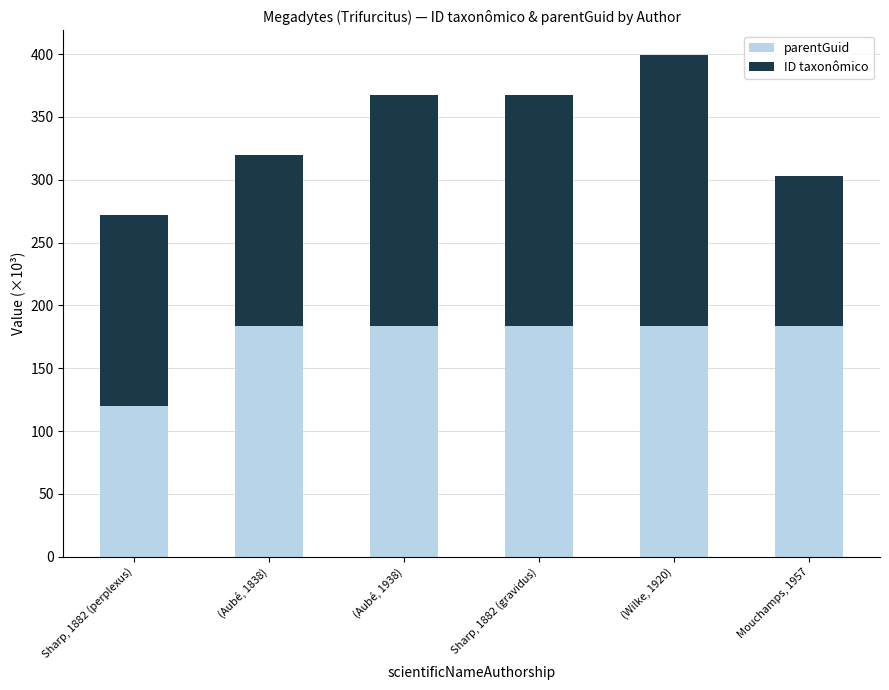

What is the total value across all series at Mouchamps, 1957?

303.4